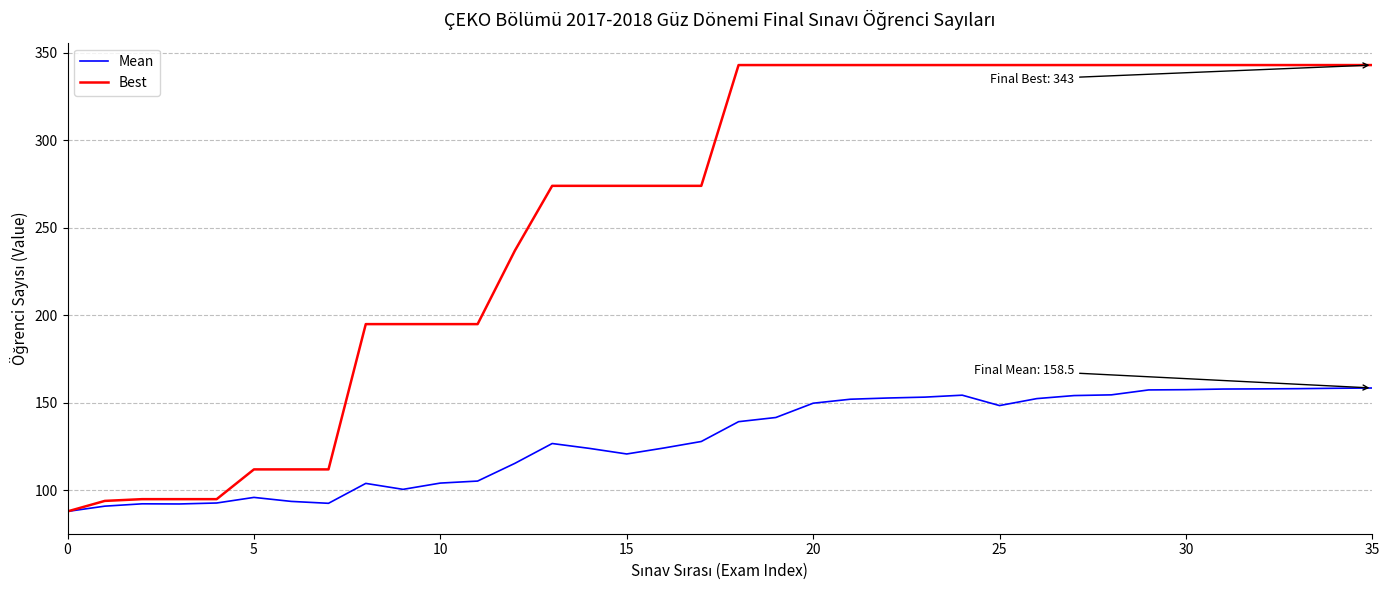

Which series has the largest range (max minus min)?

Best